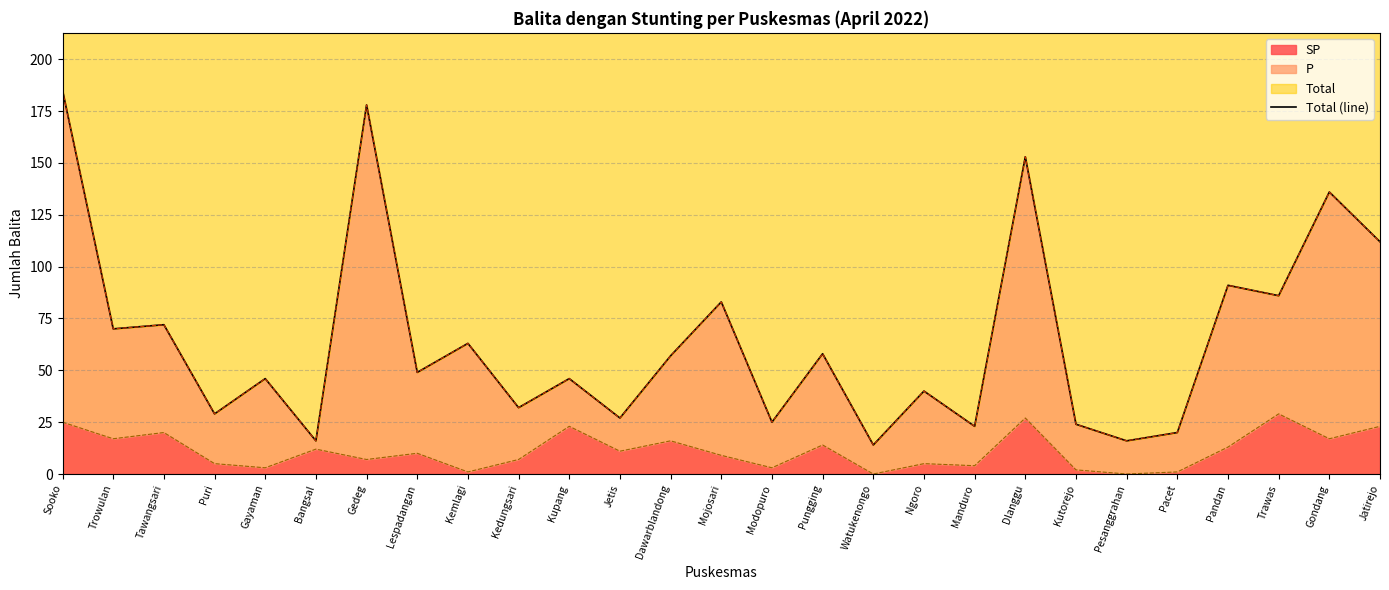

How many lines are shown in the chart?

1